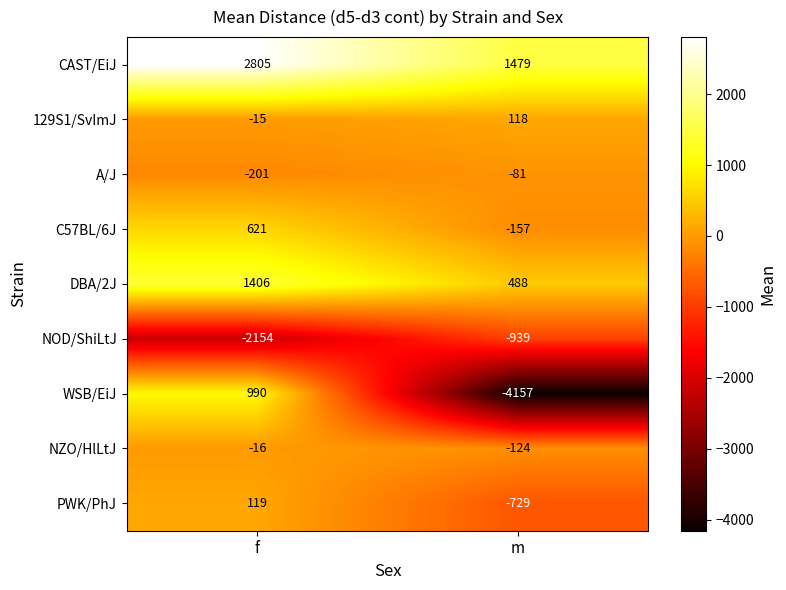

At which label does DBA/2J reach its minimum?

m